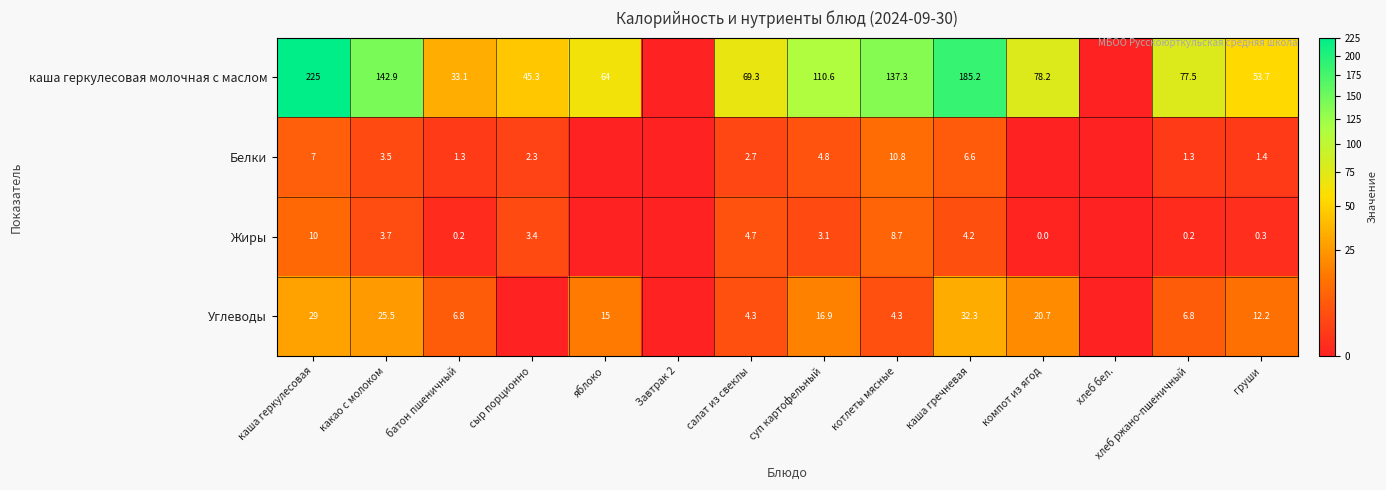

What is the sum of the Белки values at котлеты мясные and каша гречневая?

17.4